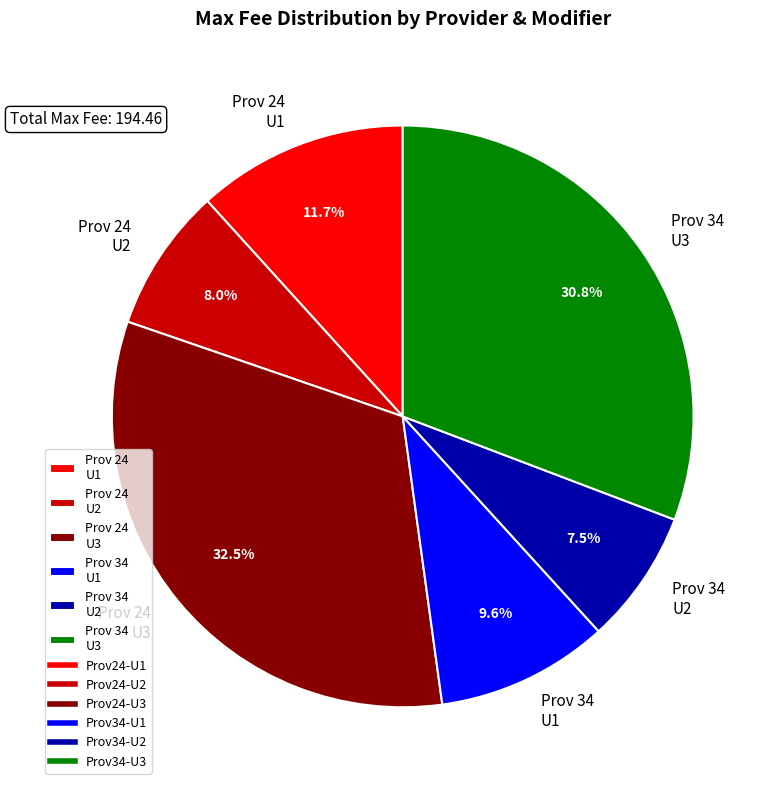

Which category has the biggest portion of the pie?

Prov 24 U3